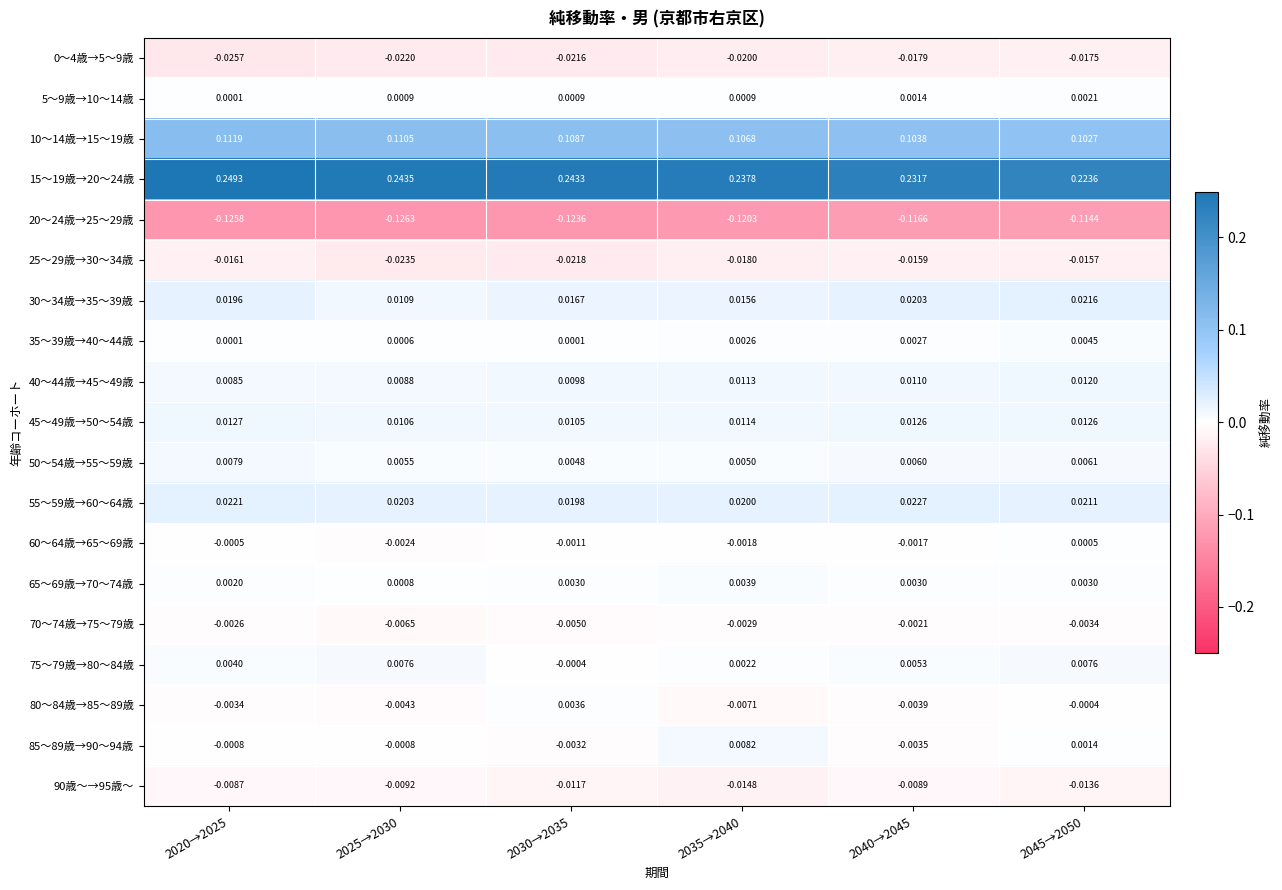

Is the value of 35～39歳→40～44歳 at 2040→2045 greater than the value of 40～44歳→45～49歳 at 2030→2035?

No